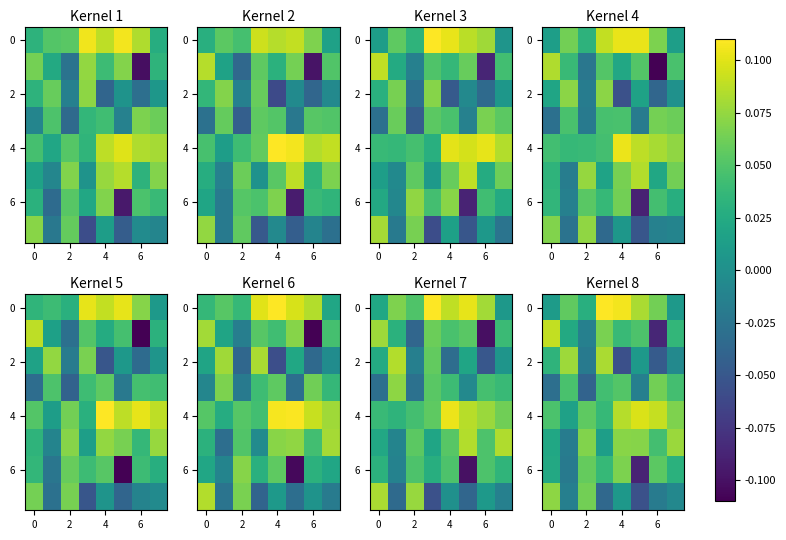

How many positive values does the 6 series have?

6